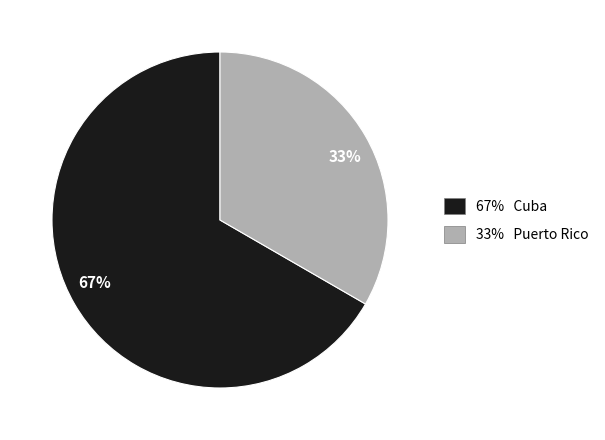

Count the number of slices in the pie.

2